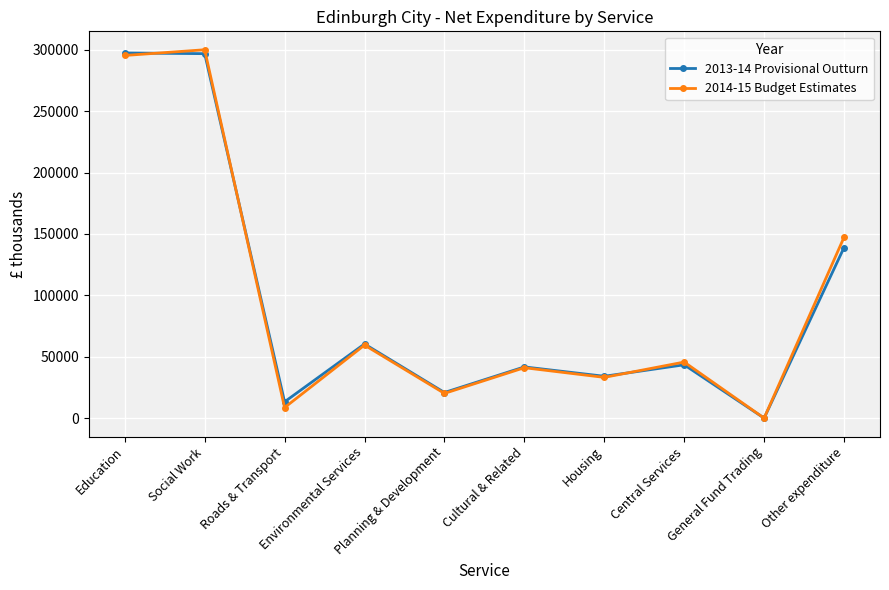

What is the greatest value displayed?

299991